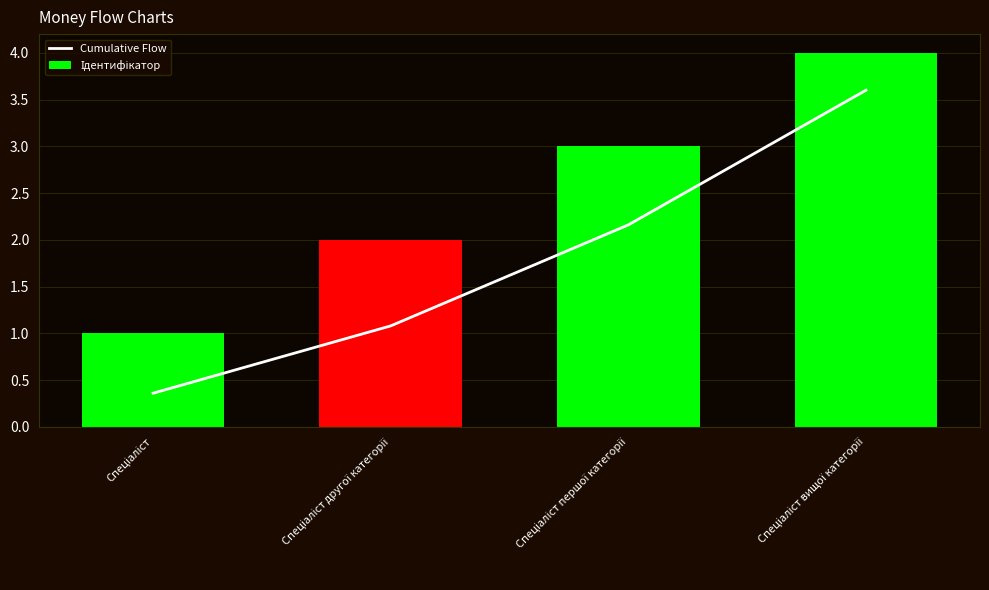

What is the minimum value shown in the chart?

0.4